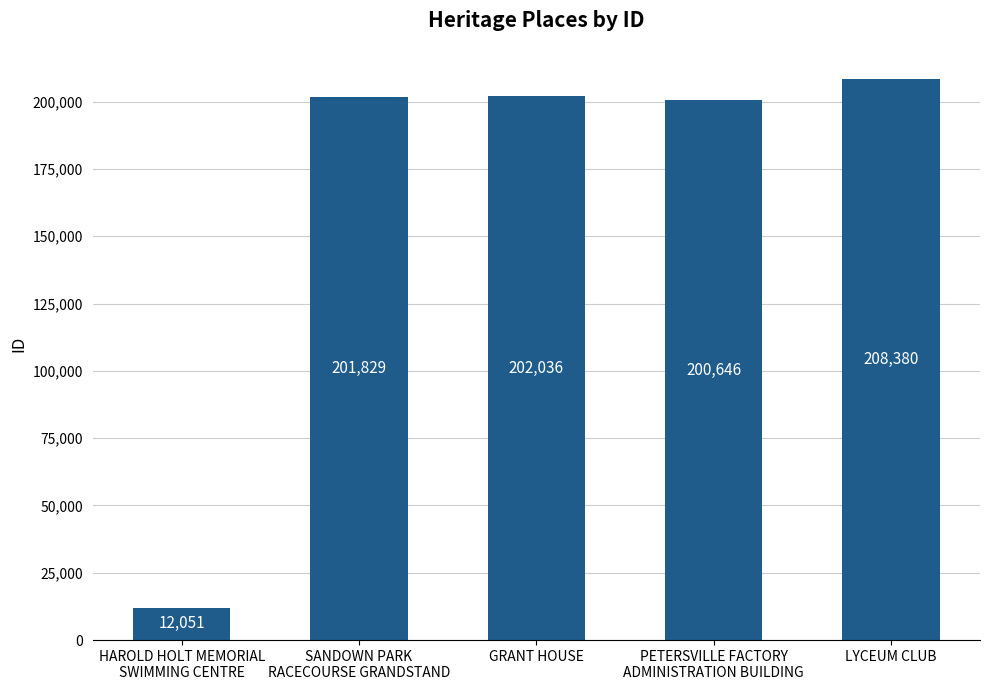

What is the approximate value at HAROLD HOLT MEMORIAL
SWIMMING CENTRE?

12051